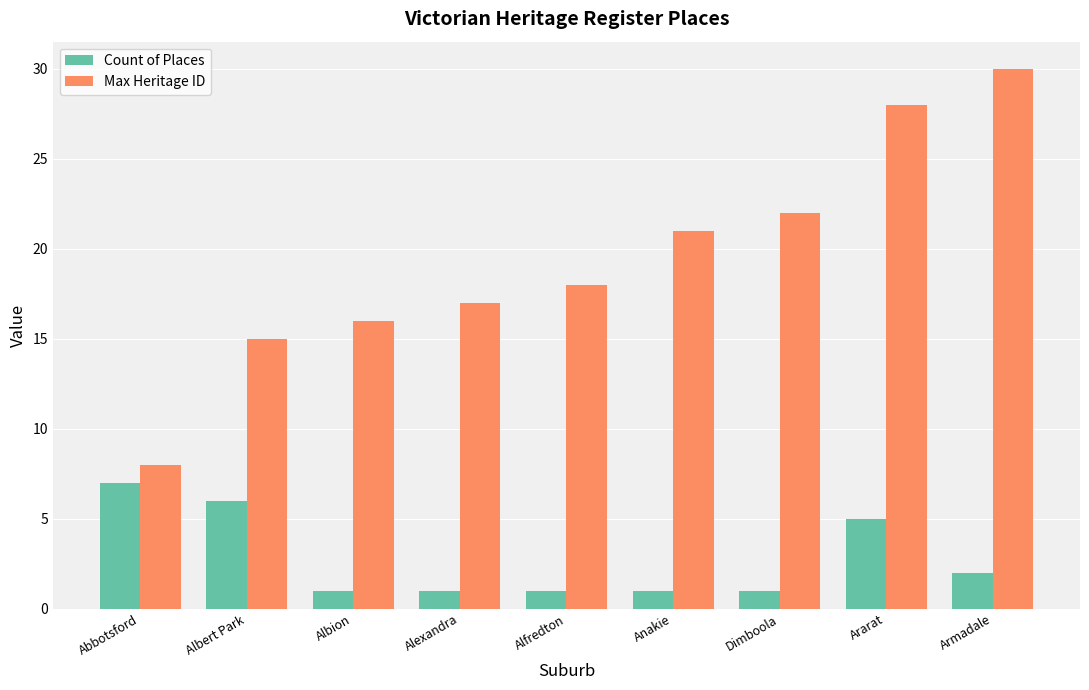

At which label does Max Heritage ID reach its peak?

Armadale